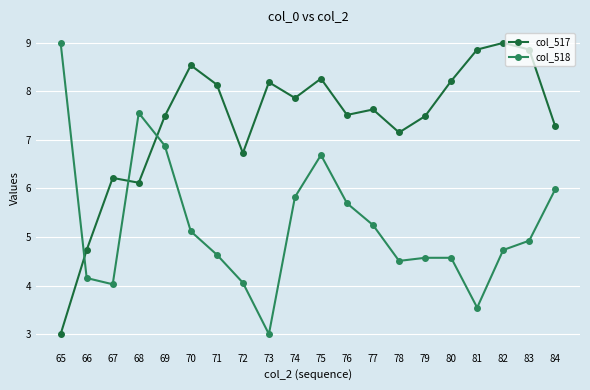

What is the highest value of the col_518 series?

9.0